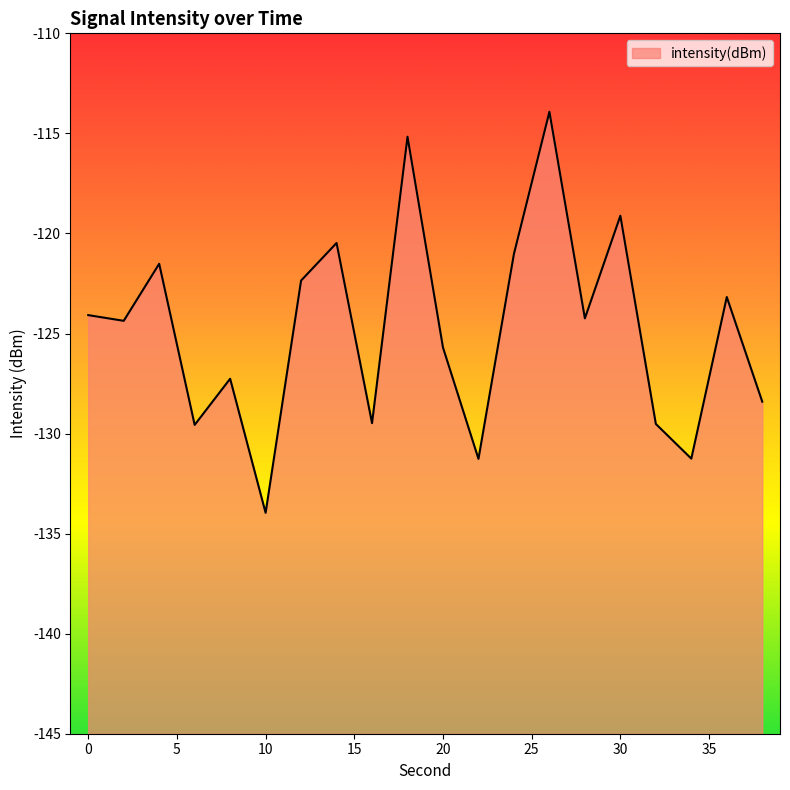

Where is the data nearest to the value -123?

36